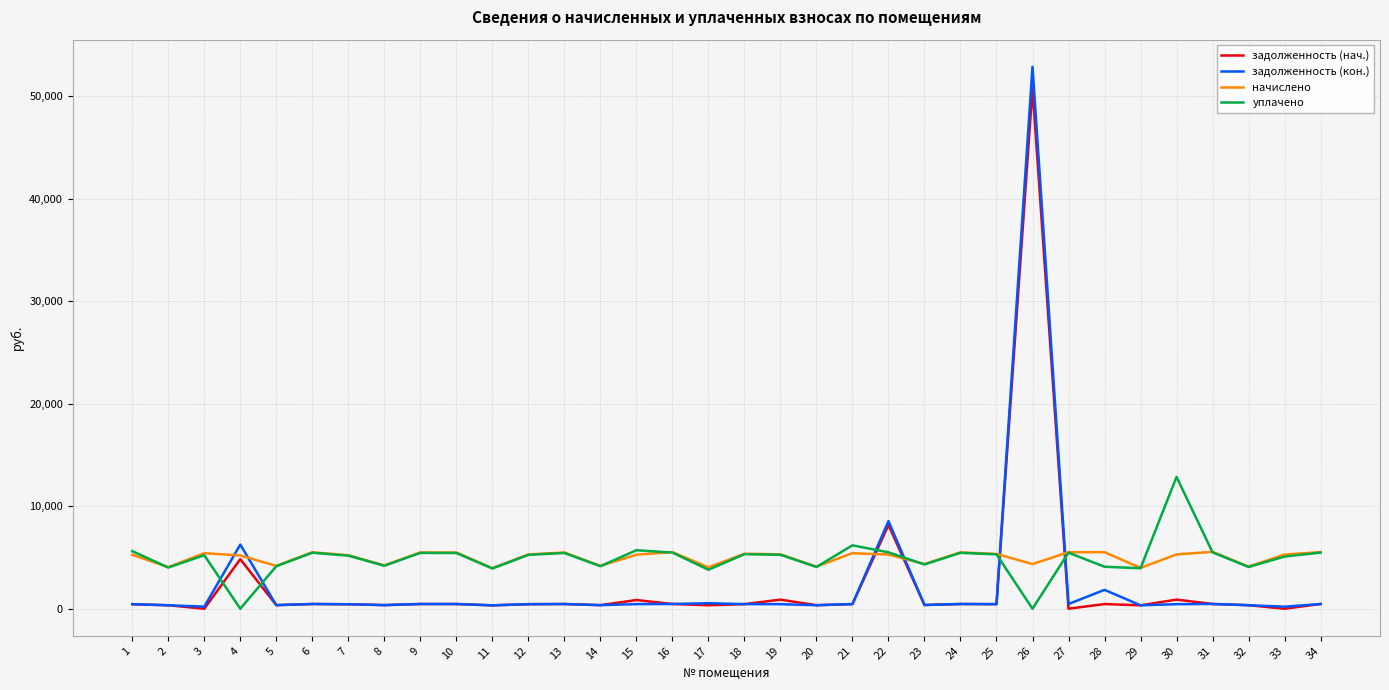

True or false: уплачено has a value of 5174.4 at 7.

True